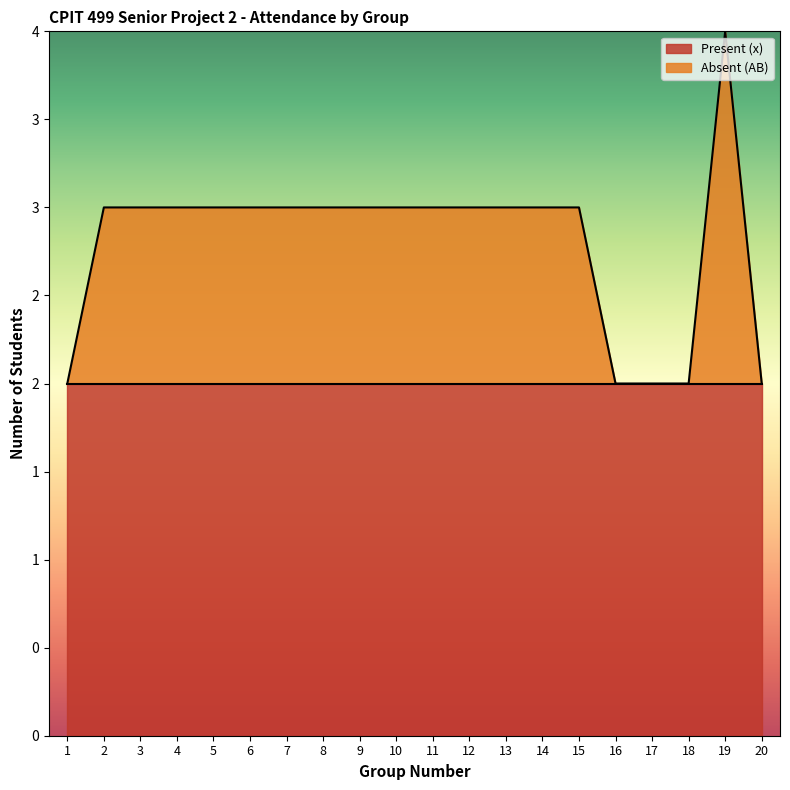

True or false: the data shows 3 at 4.

True